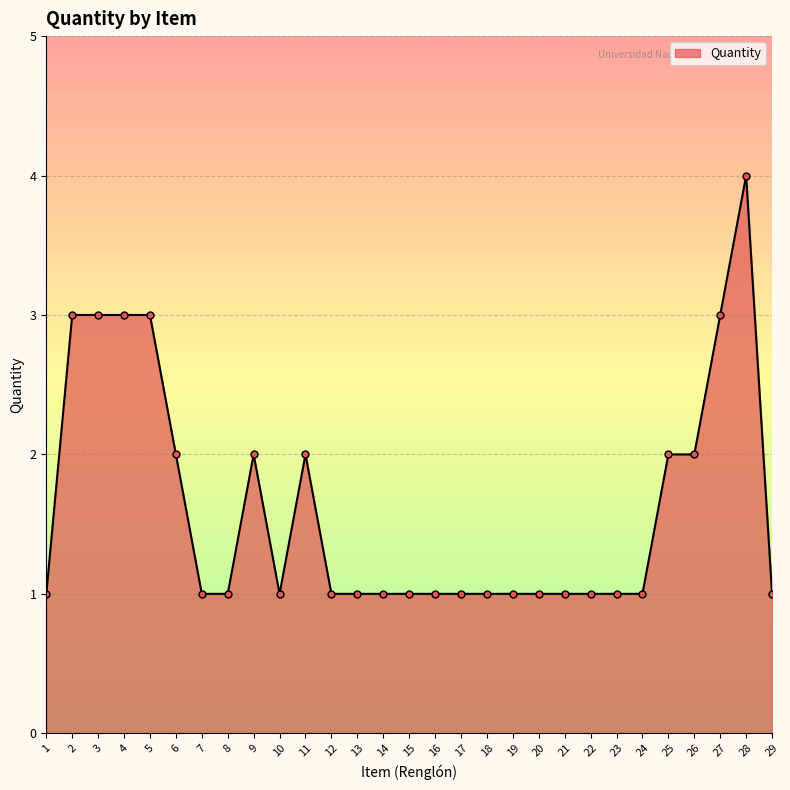

At which category does the chart reach its peak across all series?

28